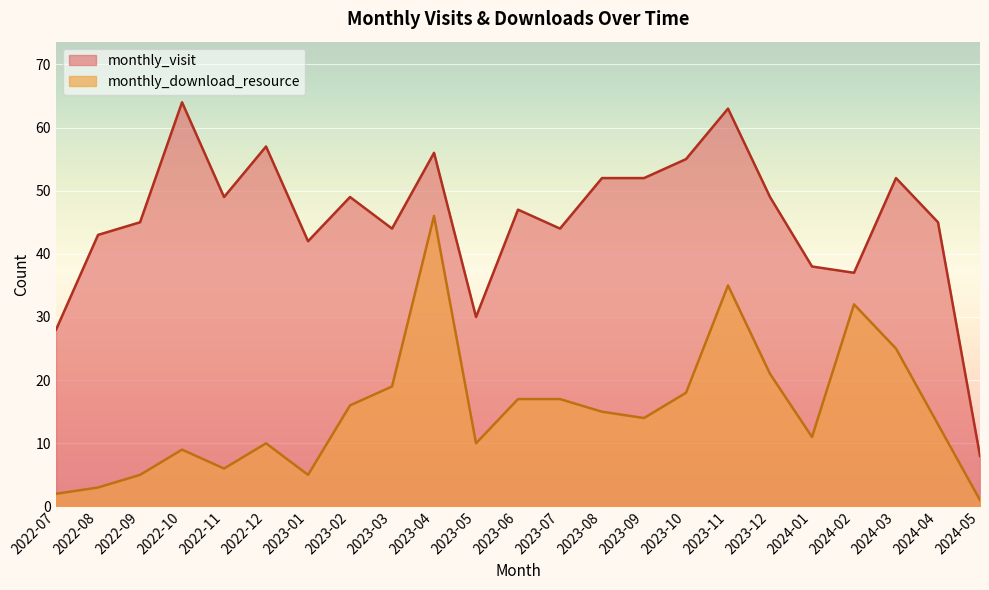

Count the number of data series in this chart.

2